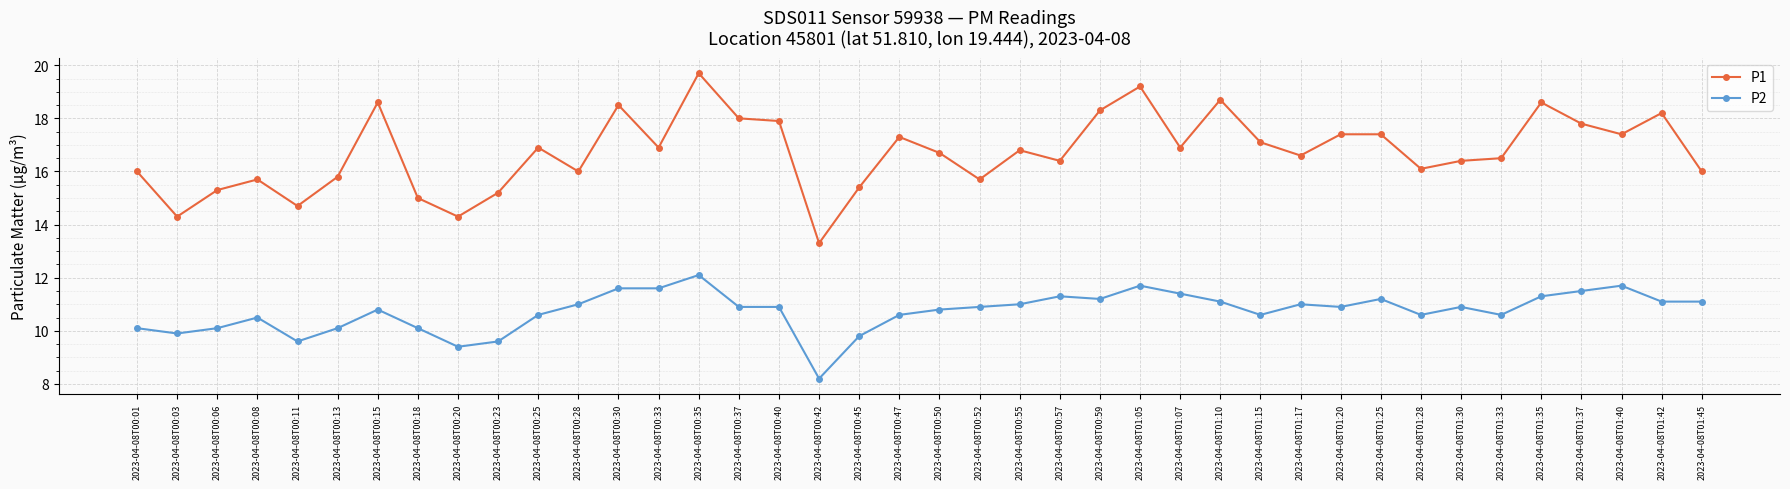

Rank the series by their average value, from lowest to highest.

P2, P1